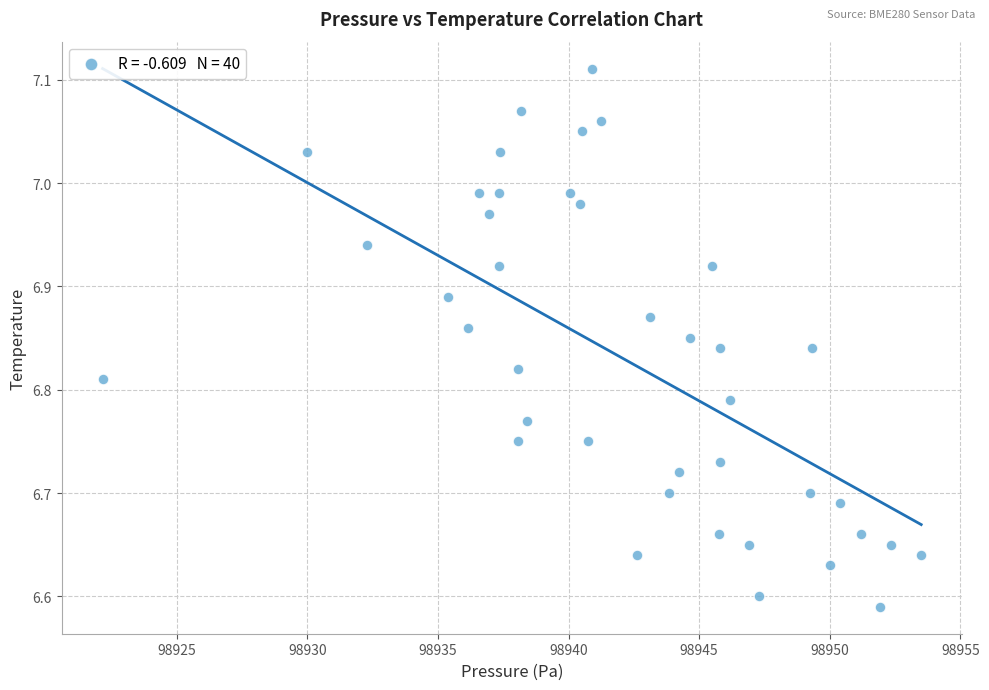

What is the range of X values (max minus min)?

31.3